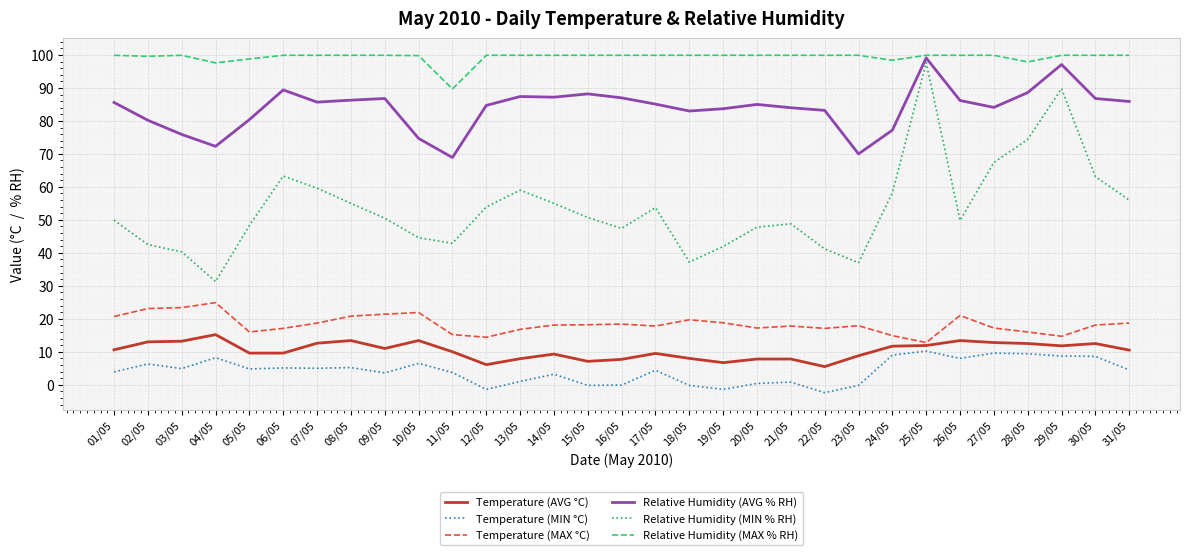

What are all the series names shown in the legend?

Temperature (AVG °C), Temperature (MIN °C), Temperature (MAX °C), Relative Humidity (AVG % RH), Relative Humidity (MIN % RH), Relative Humidity (MAX % RH)